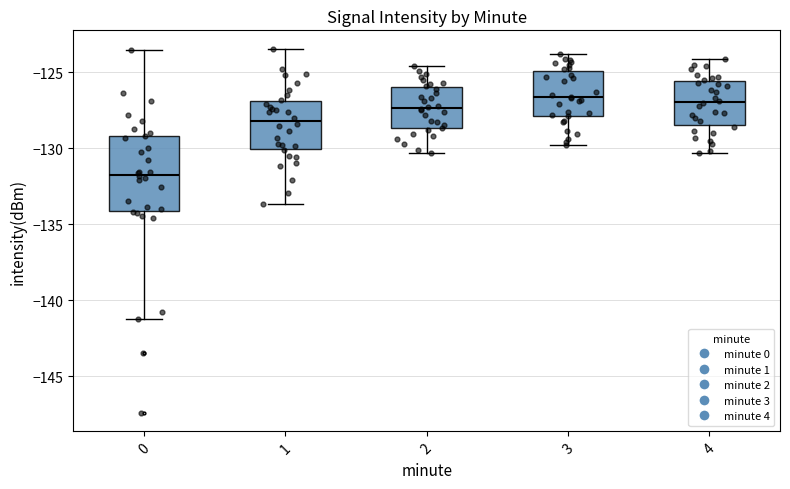

Reading left to right, transcribe this box plot: for each box, give where its median line is, the range the box spans, and where its two whiskers end, as read against the y-axis. The values are not printed on the chart, so give them approximately, as read against the axis.

0: median -131.5, box -134.0 to -129.0, whiskers -141.0 to -123.5
1: median -128.0, box -130.0 to -127.0, whiskers -133.5 to -123.5
2: median -127.5, box -128.5 to -126.0, whiskers -130.5 to -124.5
3: median -126.5, box -128.0 to -125.0, whiskers -130.0 to -124.0
4: median -127.0, box -128.5 to -125.5, whiskers -130.5 to -124.0